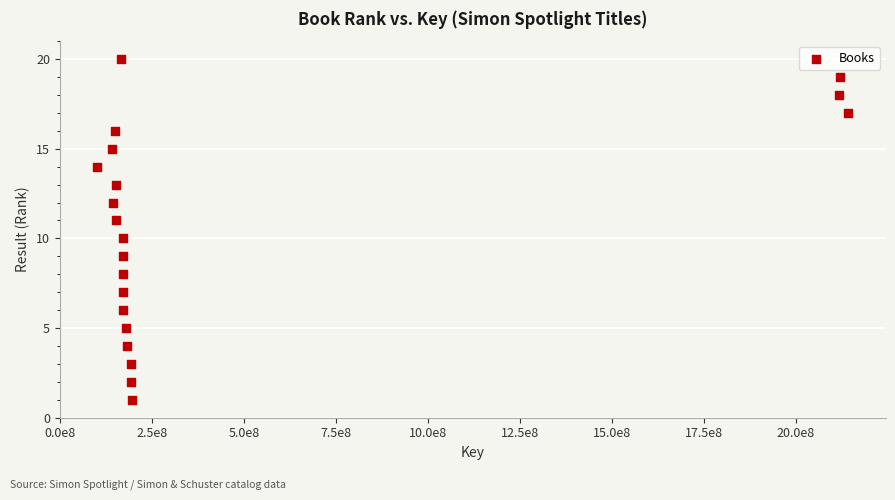

What is the range of X values (max minus min)?

2041940923